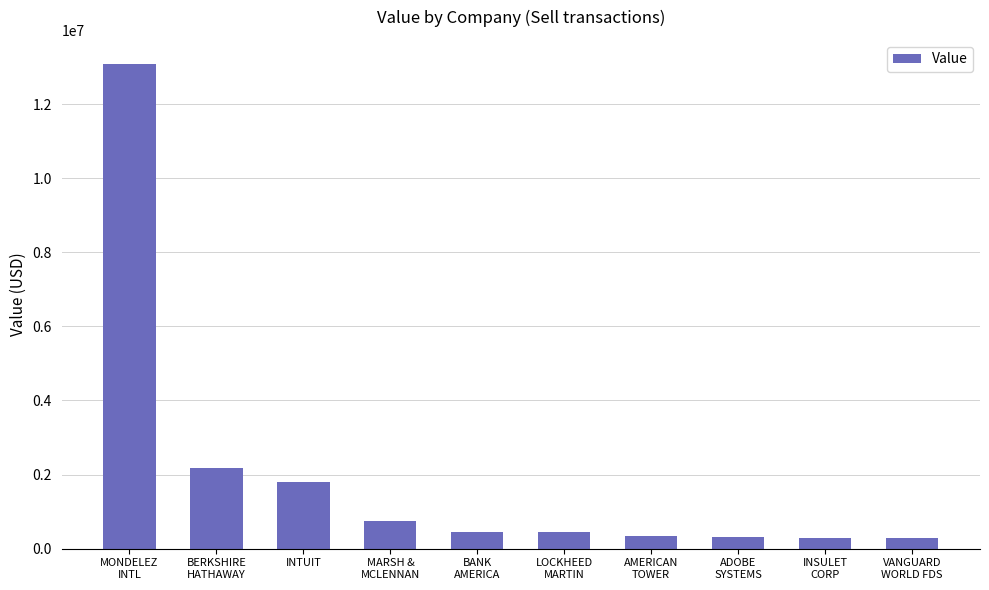

What is the minimum value shown in the chart?

277924